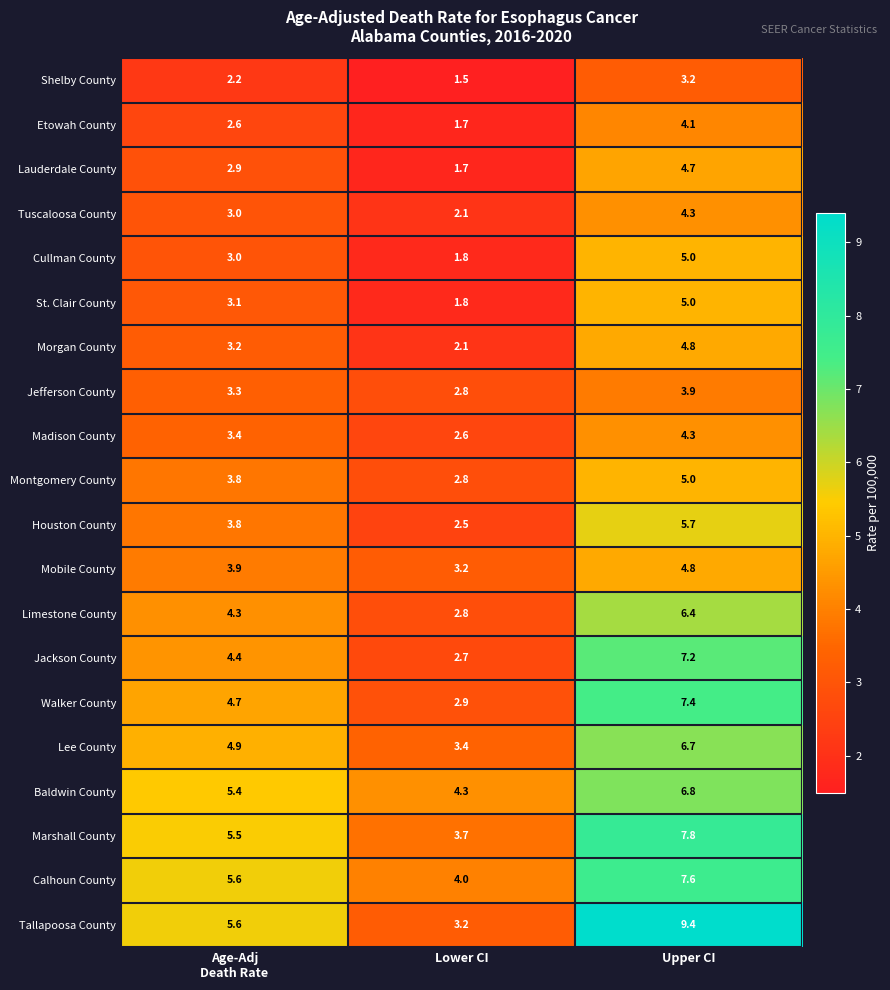

What is the total value across all series at Upper CI?

114.1